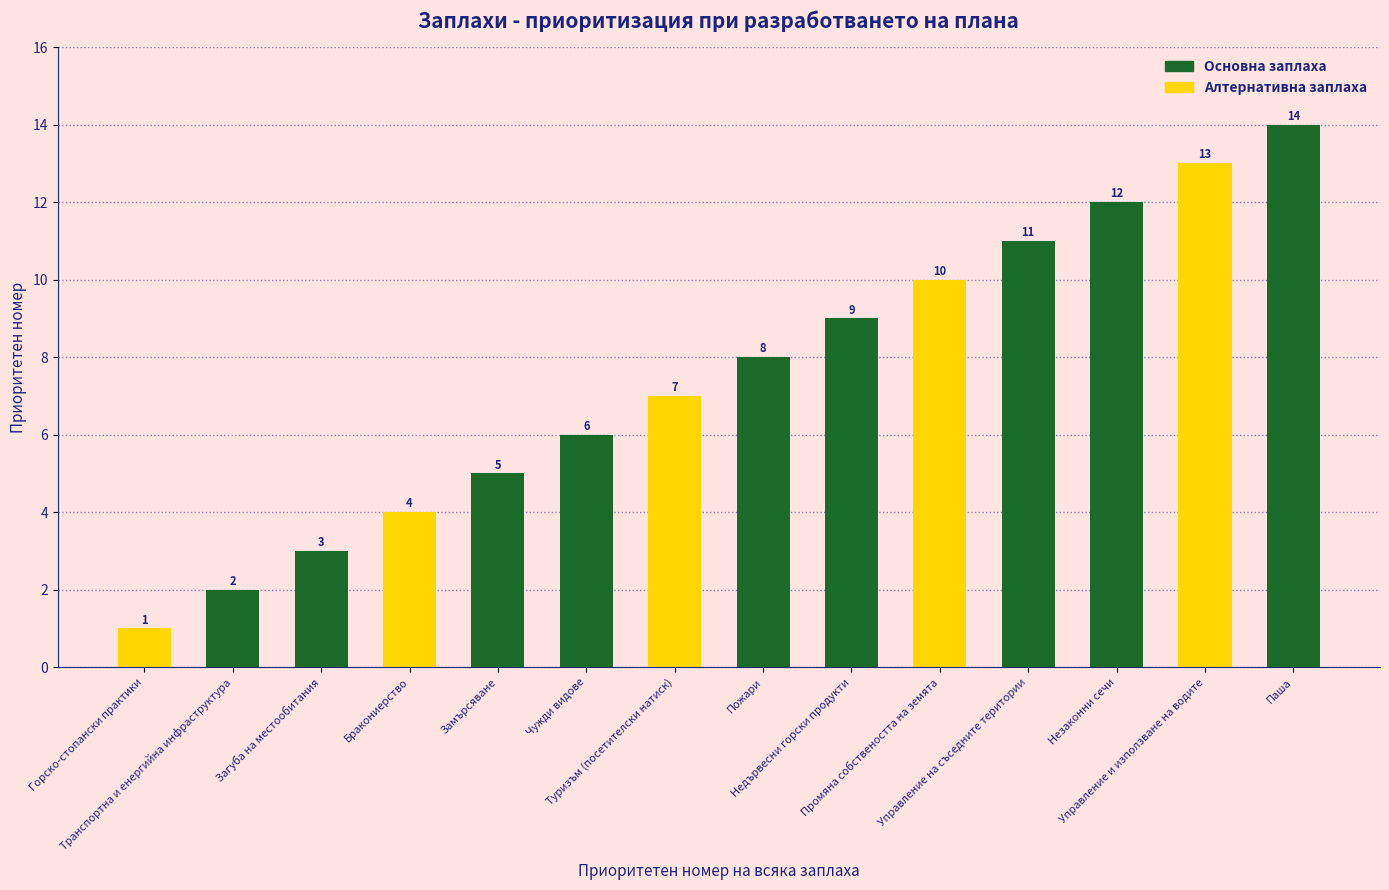

Reading left to right, transcribe all the data shown in this chart.

1	2	3	4	5	6	7	8	9	10	11	12	13	14